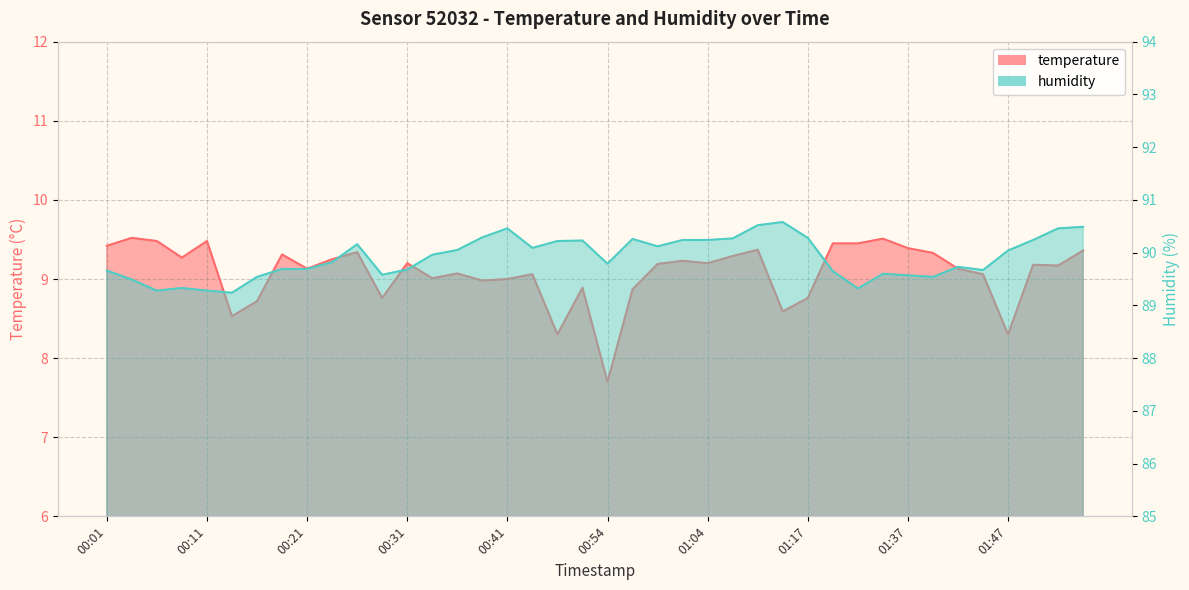

Rank the series at 00:06 from lowest to highest value.

temperature, humidity